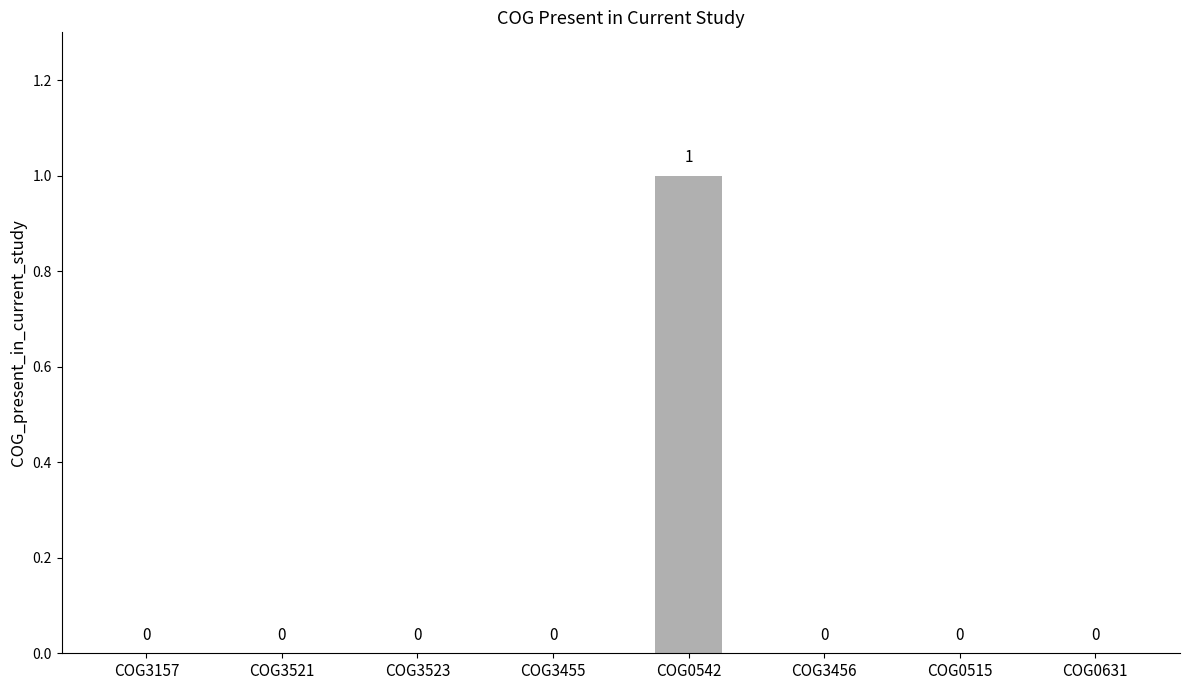

True or false: the data shows 1 at COG0631.

False